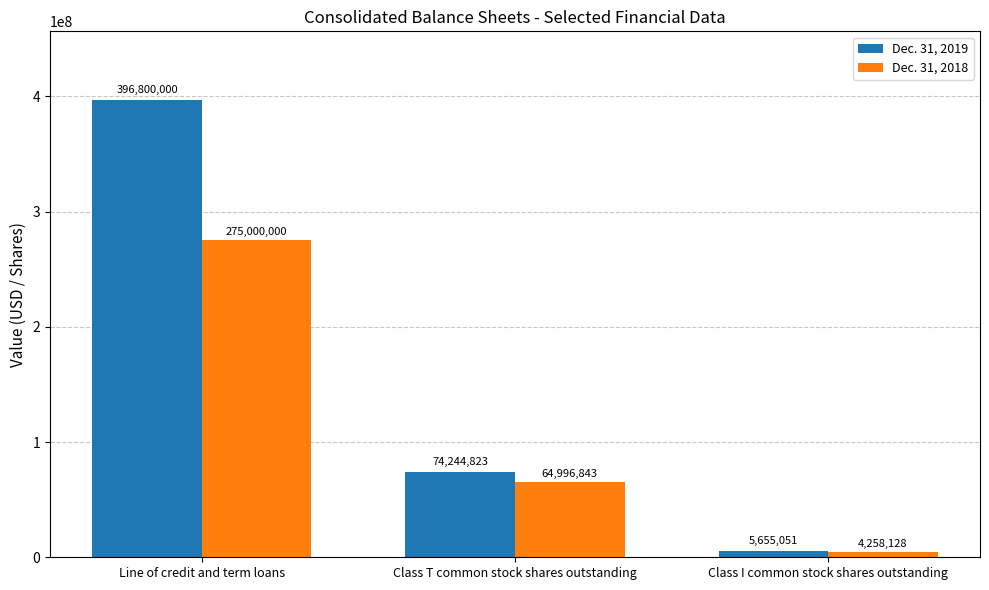

What is the value of the Dec. 31, 2019 bar at the 2nd from the left?

74244823